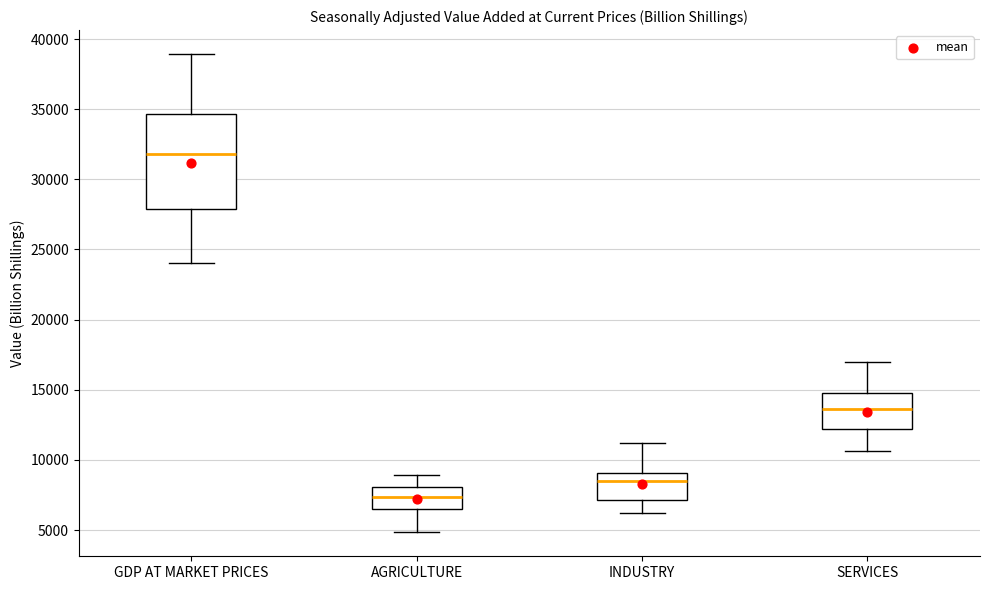

Which box's median line is the highest?

GDP AT MARKET PRICES